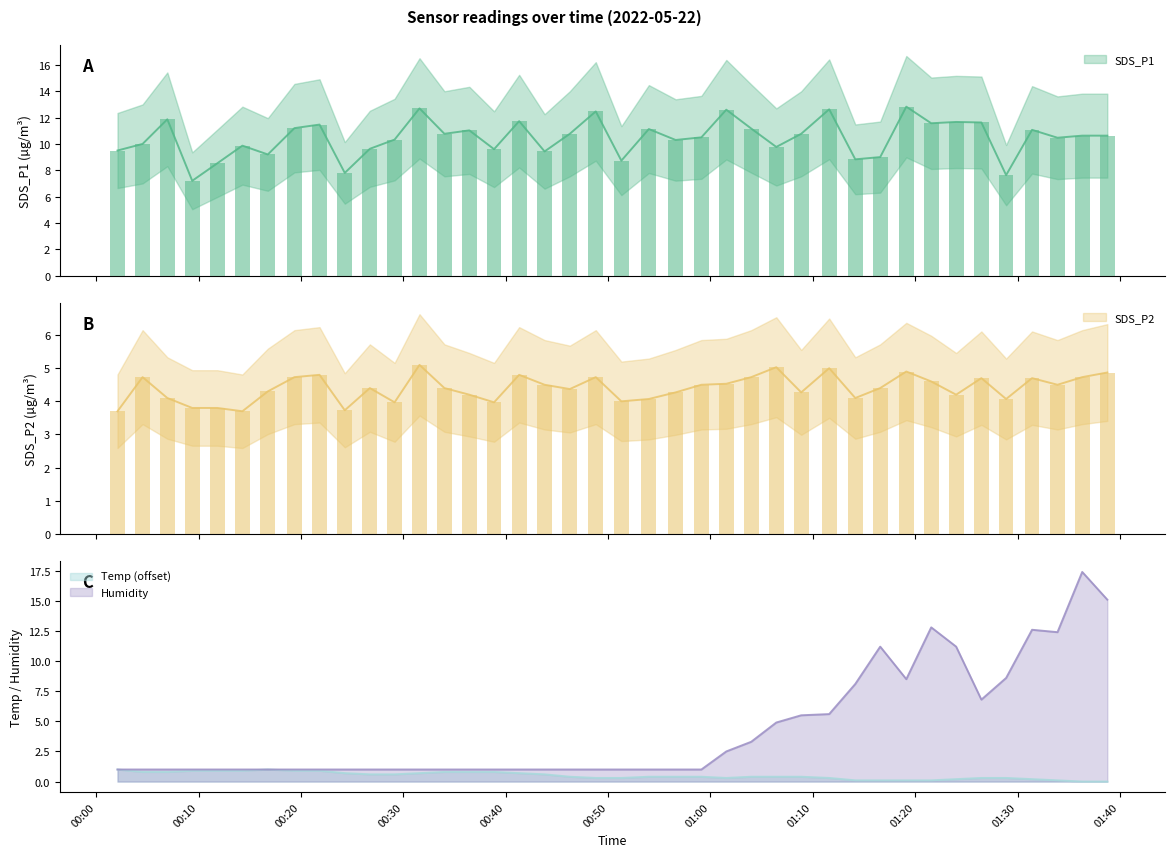

What position from the left is 2022/05/22 00:43:48?

18